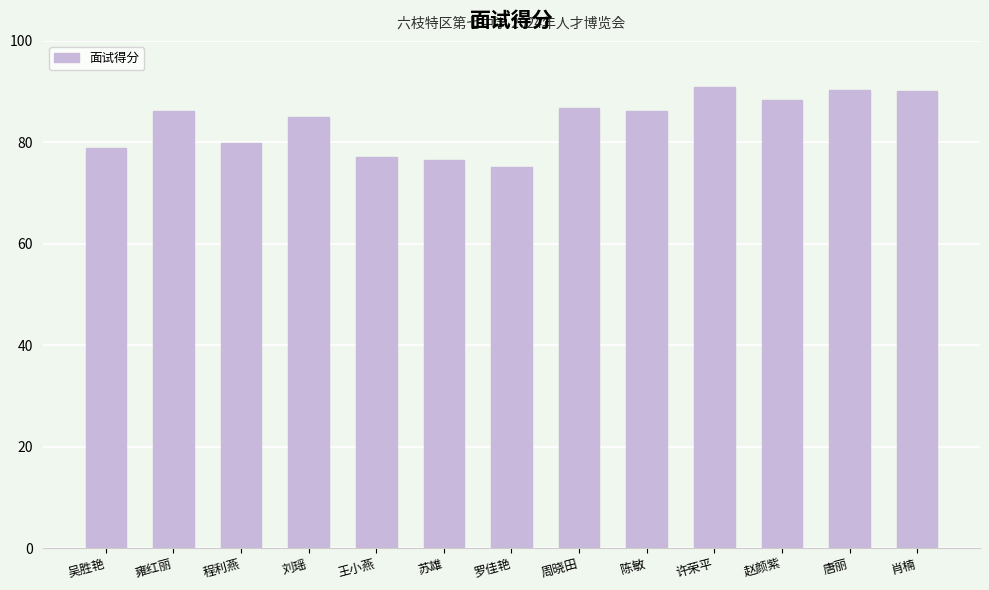

Read the value at 许荣平.

91.0